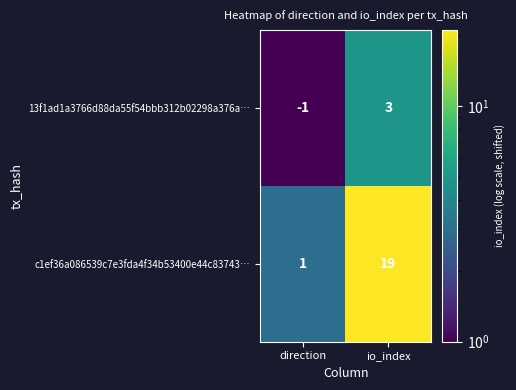

Which series has the largest total across all categories?

c1ef36a086539c7e3fda4f34b53400e44c83743…